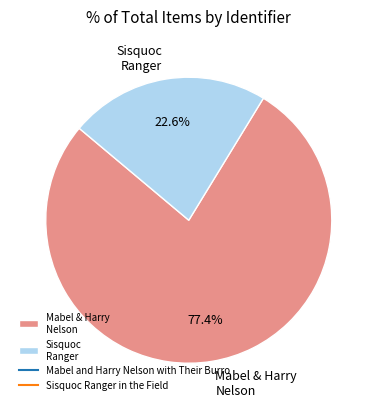

Approximately how many times larger is the value at Sisquoc Ranger compared to Mabel & Harry Nelson?

0.3